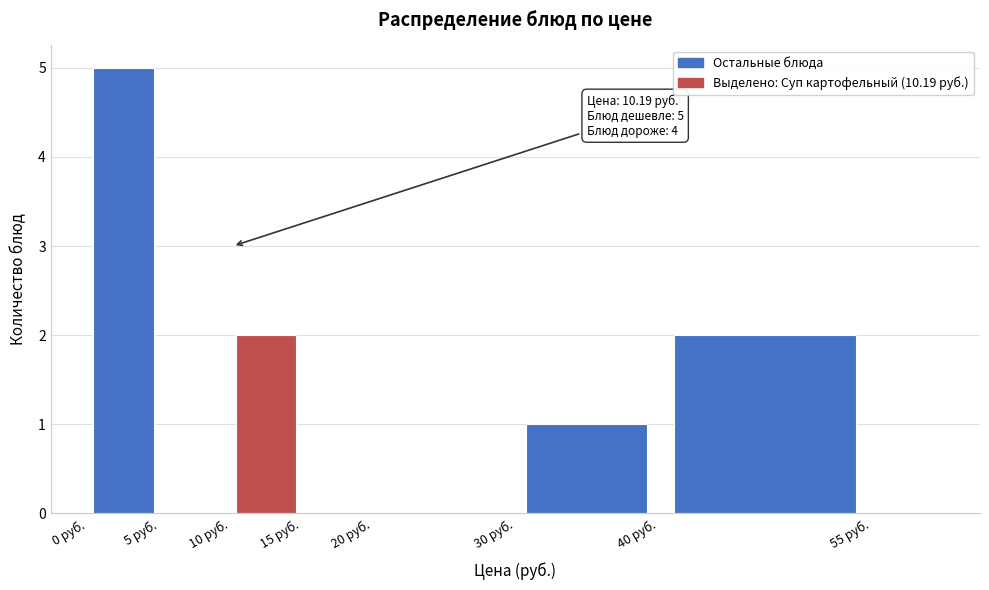

Over which range of the x-axis is the bar tallest?

0 to 5